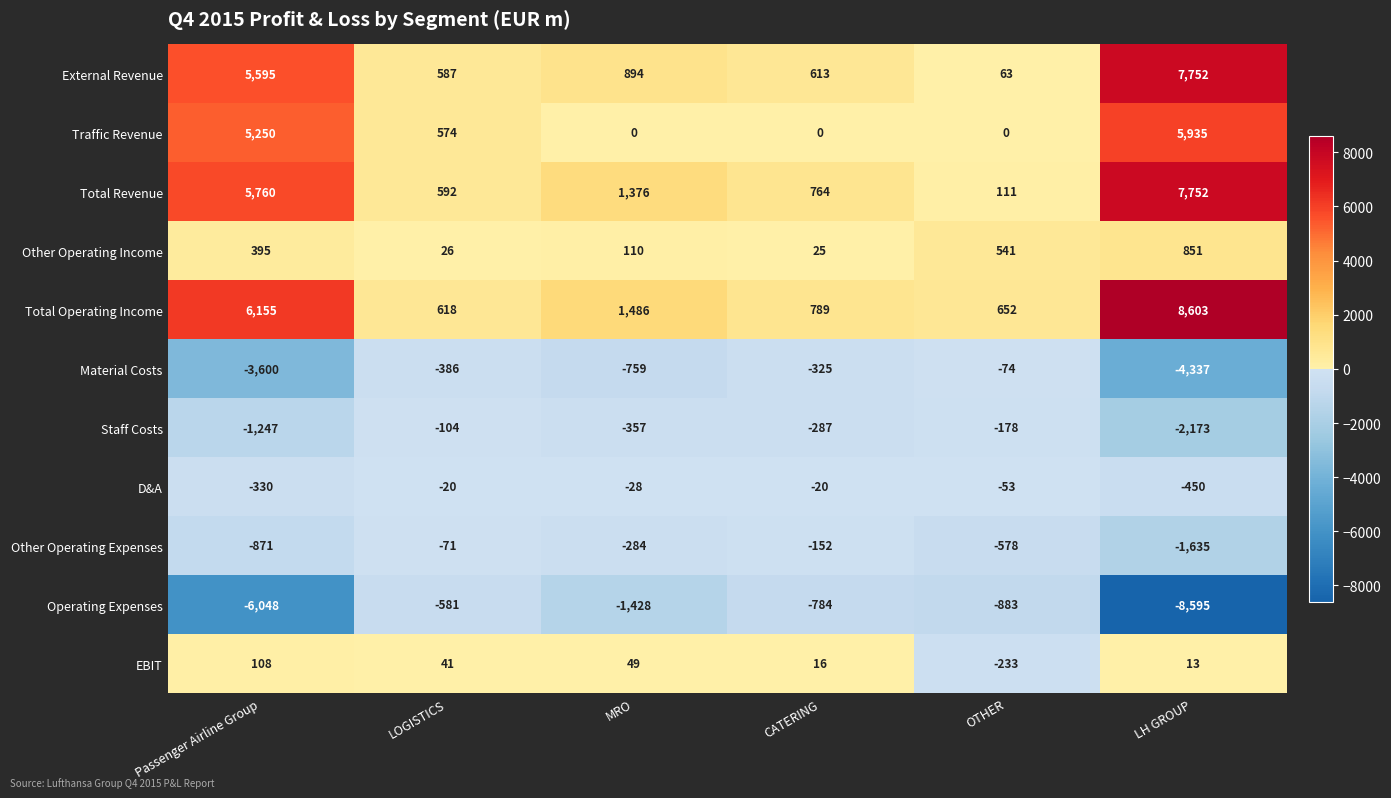

What is the maximum value for Operating Expenses?

-581